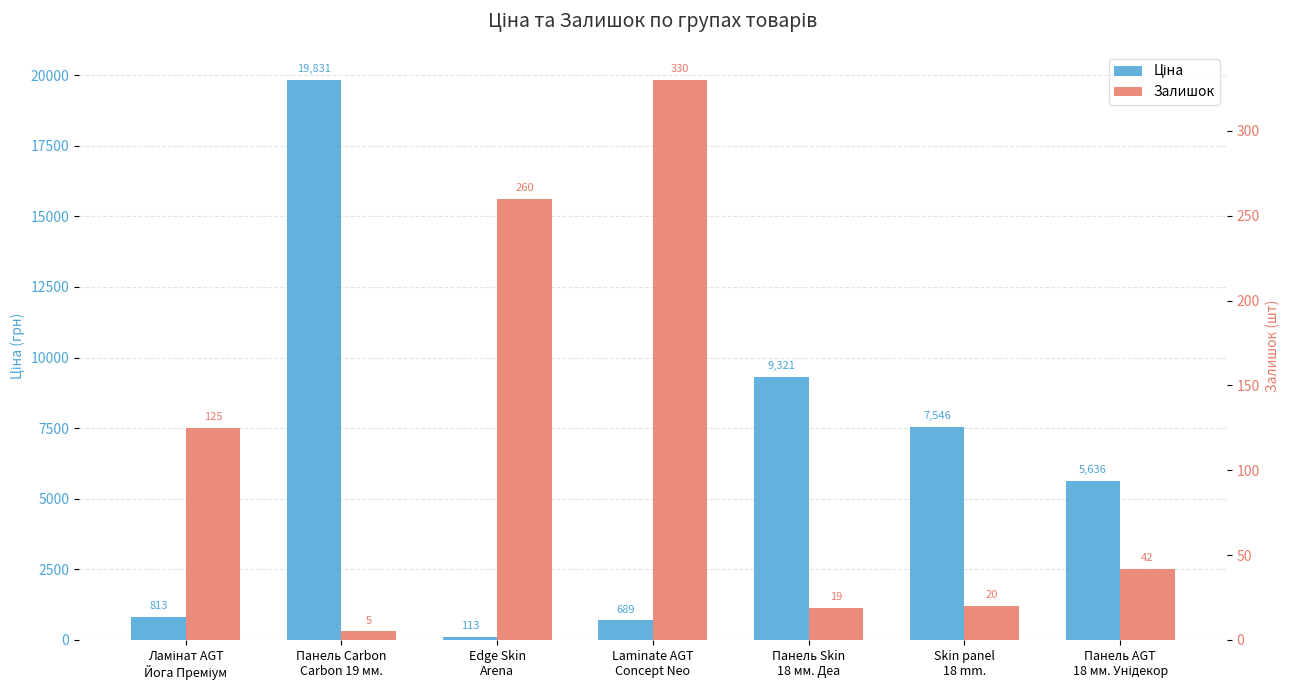

How many bars are there in total?

14